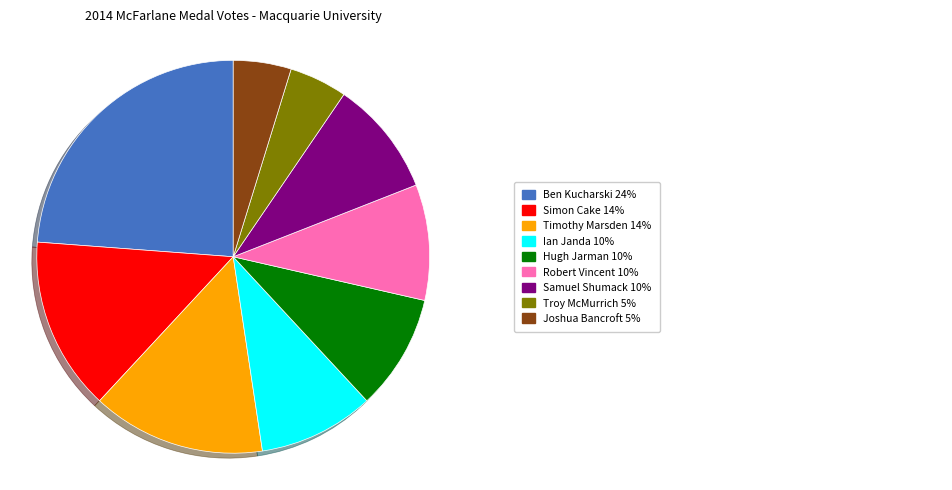

Is there a majority slice in this chart?

No